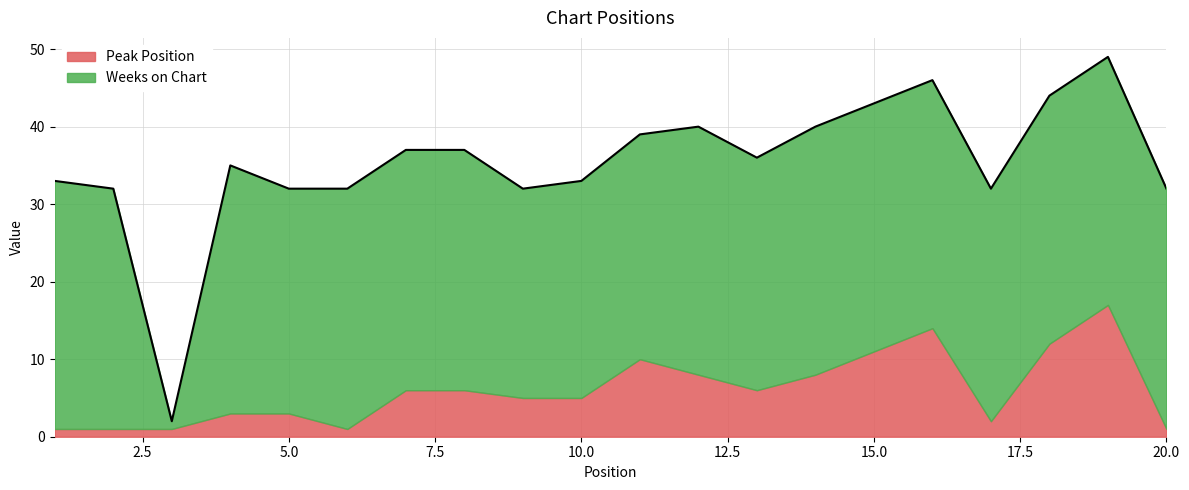

Rank the series at 13 from highest to lowest value.

Weeks on Chart, Peak Position